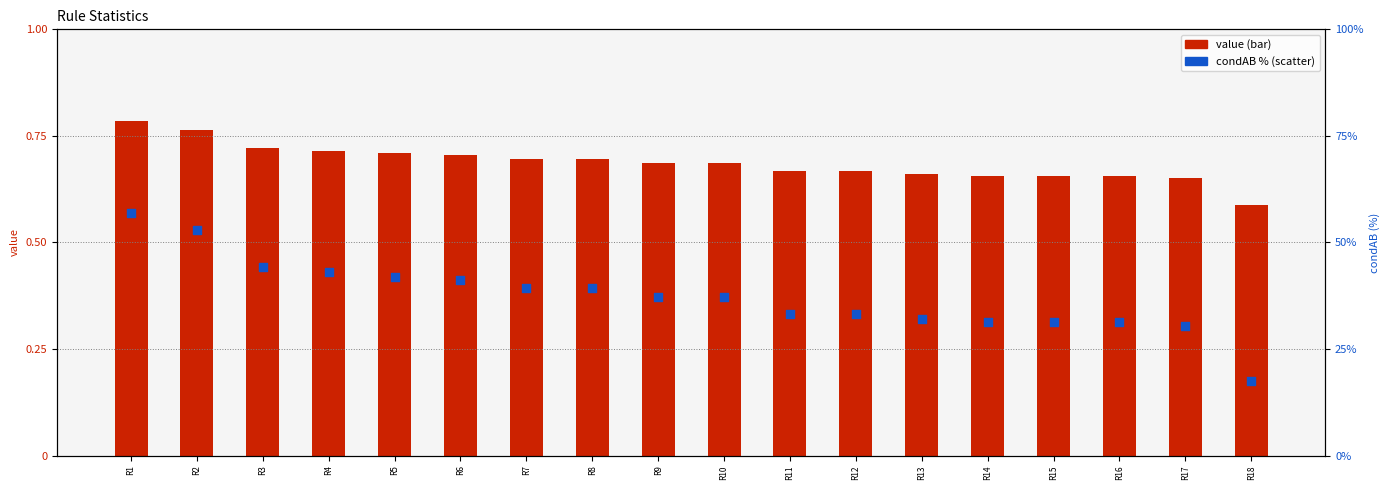

Is the value of value at R4 greater than the value of condAB (%) at R5?

No